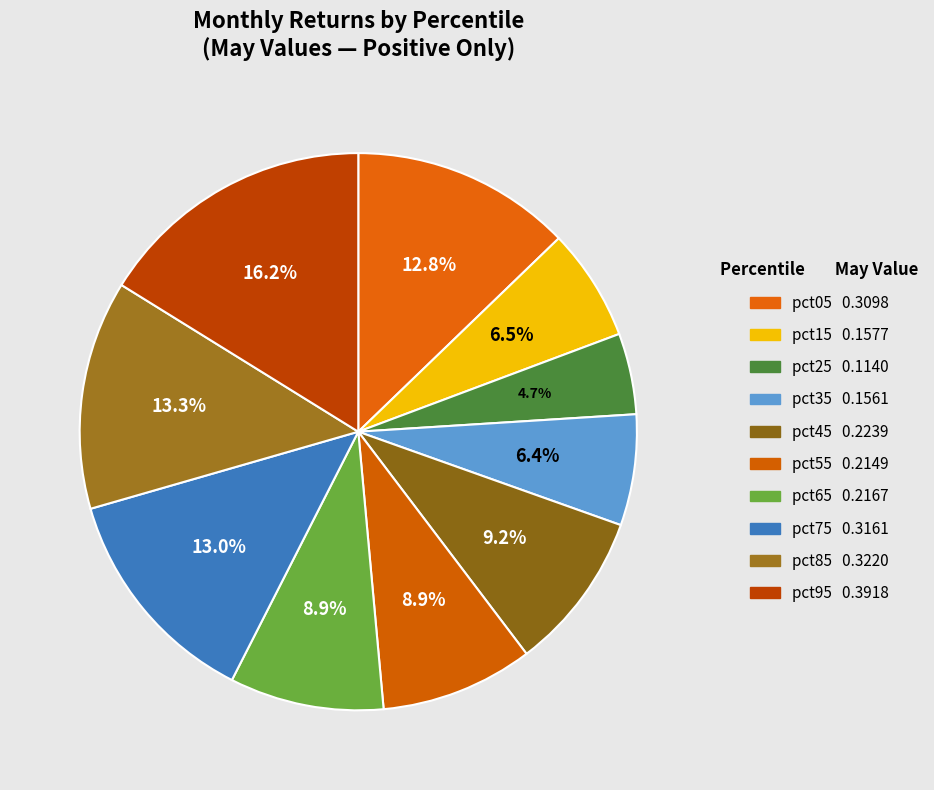

What is the change in value from pct25 to pct95?

+0.3